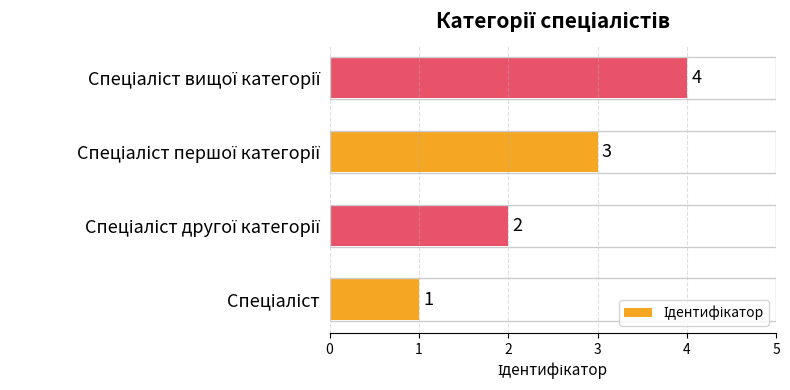

What is the difference between the maximum and minimum values?

3